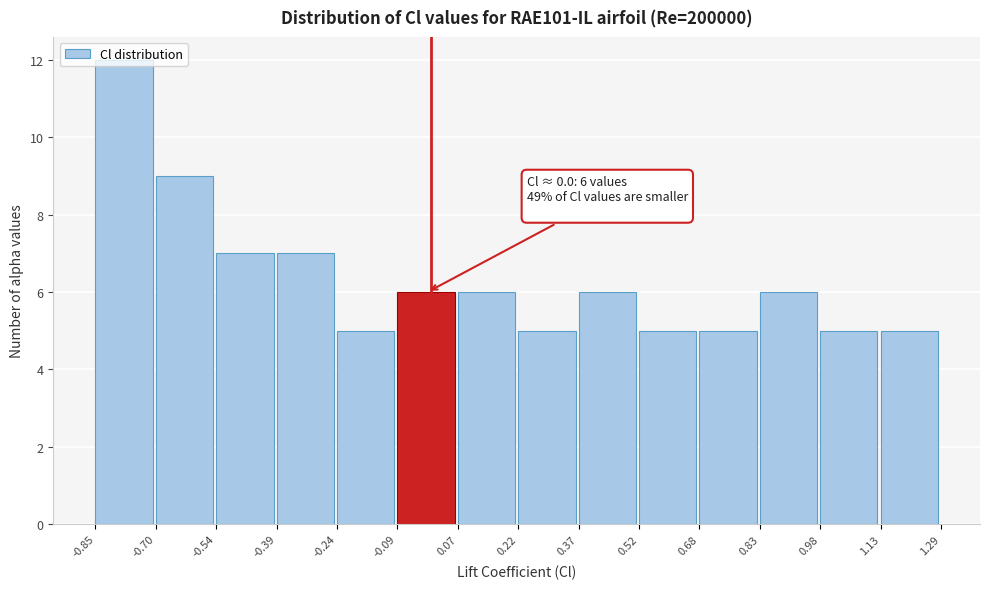

Over which range of the x-axis is the bar tallest?

-0.85 to -0.70